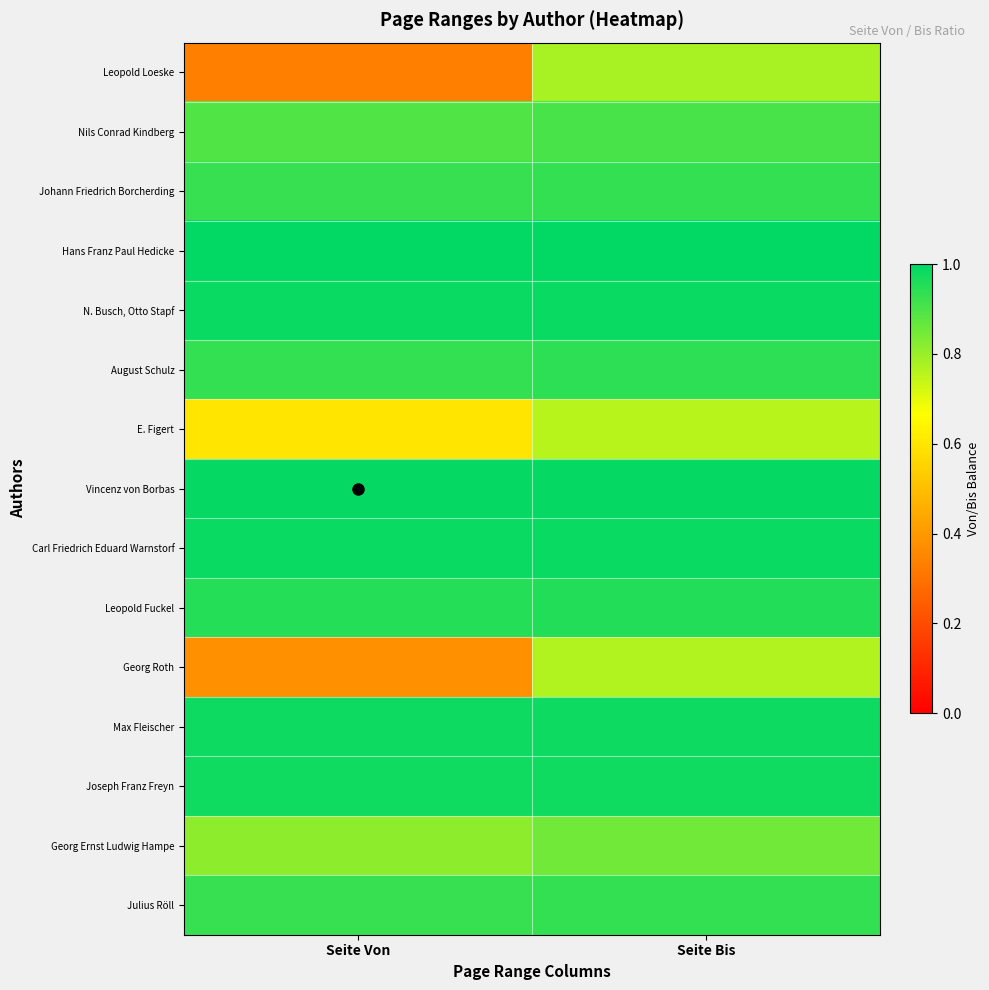

What is the spread (max minus min) of values at Seite Von?

0.7